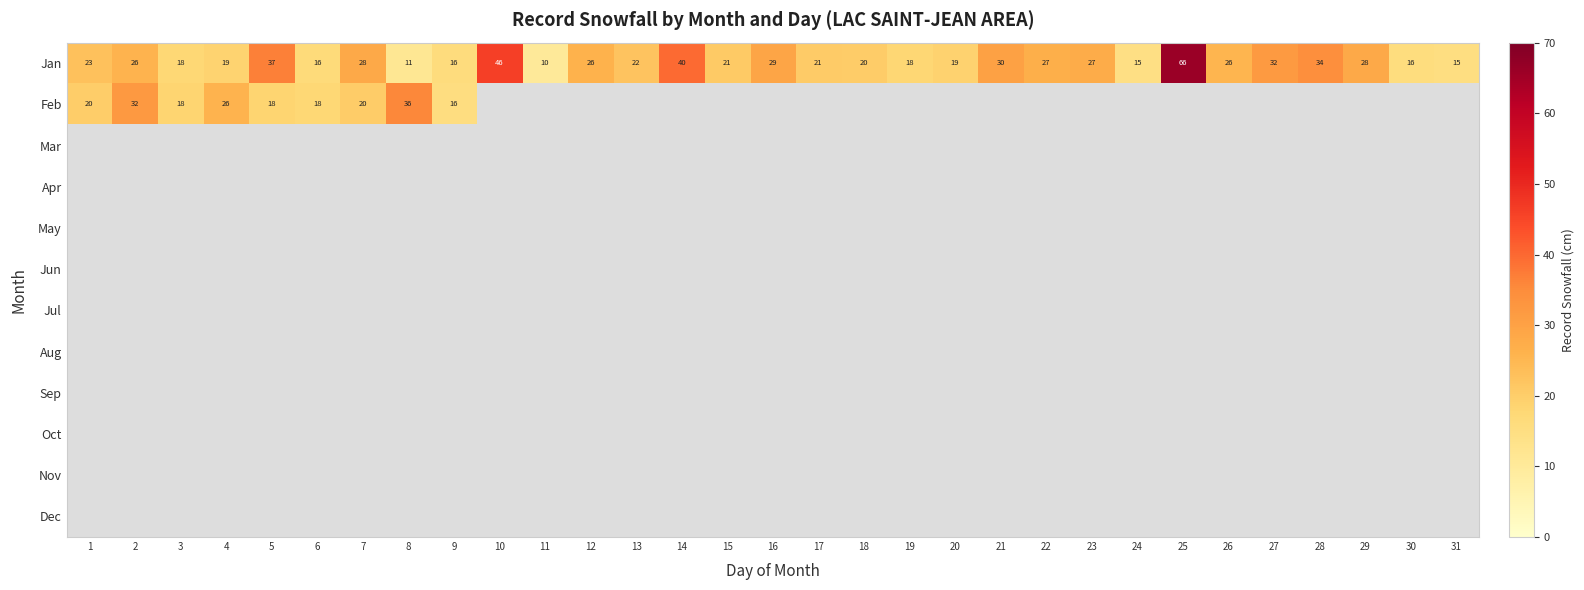

Rank the series by their maximum value, from lowest to highest.

Feb, Mar, Apr, May, Jun, Jul, Aug, Sep, Oct, Nov, Dec, Jan